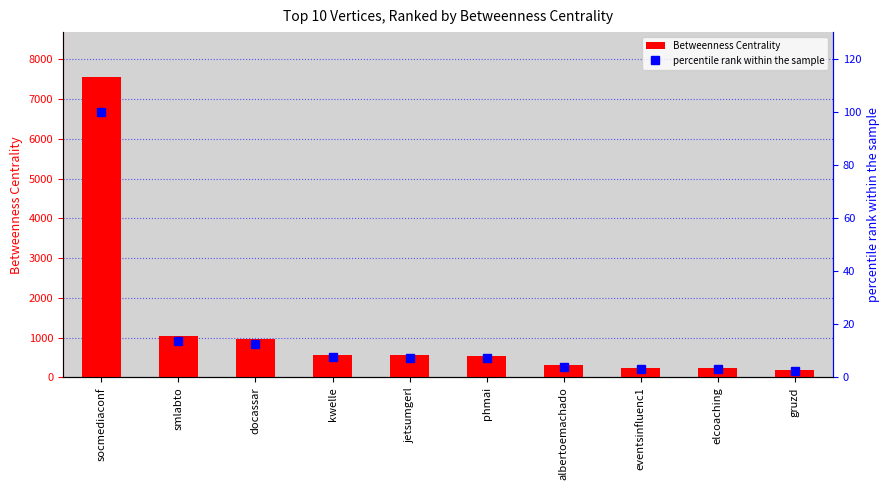

What is the label of the 3rd bar from the right?

eventsinfluenc1